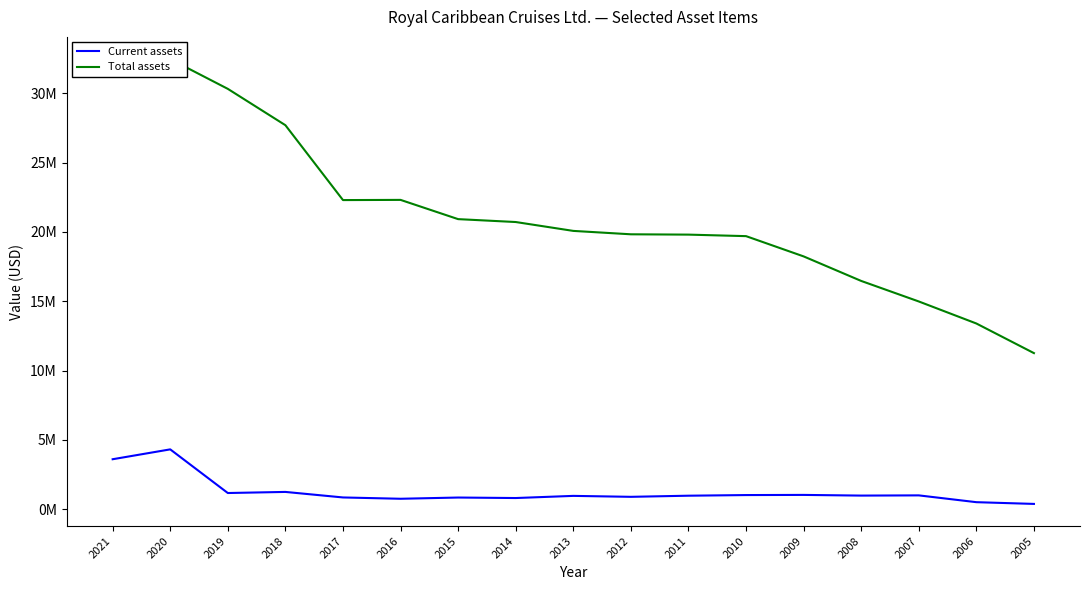

Reading left to right, what are all the values shown in this chart?

Current assets: 2021=3600271	2020=4311747	2019=1162628	2018=1242044	2017=843028	2016=748305	2015=837022	2014=801083	2013=956374	2012=888060	2011=969288	2010=1015071	2009=1026391	2008=977337	2007=992791	2006=501904	2005=377010
Total assets: 2021=32258355	2020=32465187	2019=30320284	2018=27698270	2017=22296317	2016=22310324	2015=20921855	2014=20713190	2013=20072947	2012=19827930	2011=19804405	2010=19694904	2009=18233494	2008=16463310	2007=14982281	2006=13393088	2005=11255771